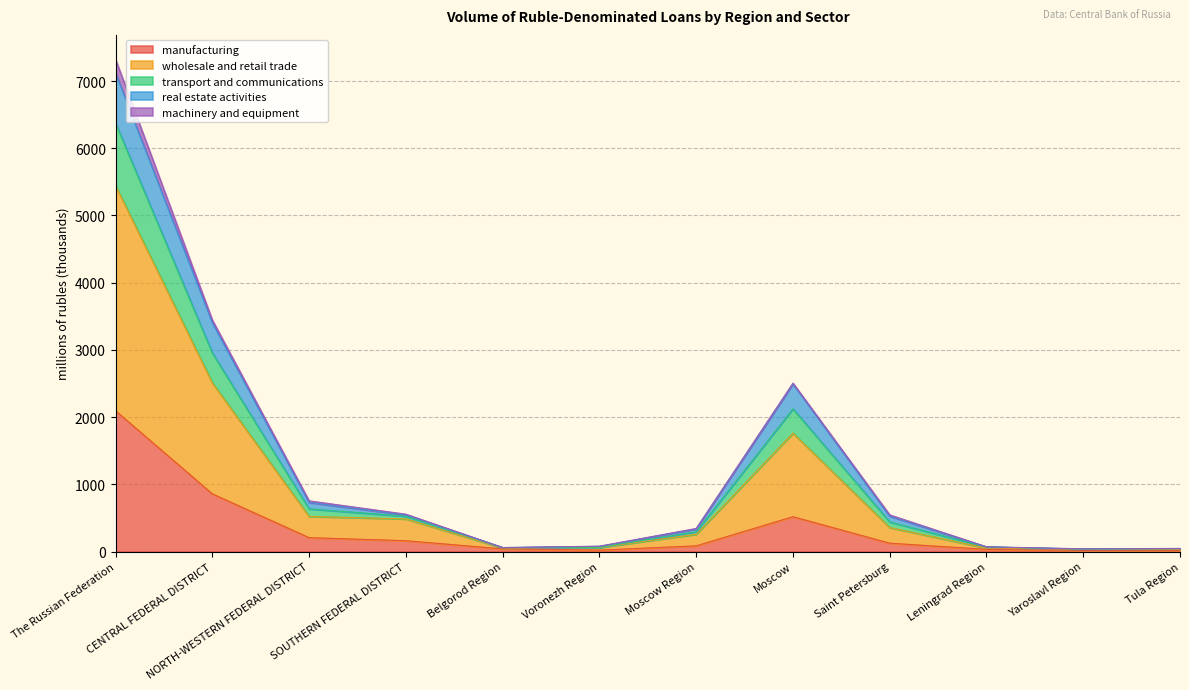

At which category is the sum across all series the highest?

The Russian Federation